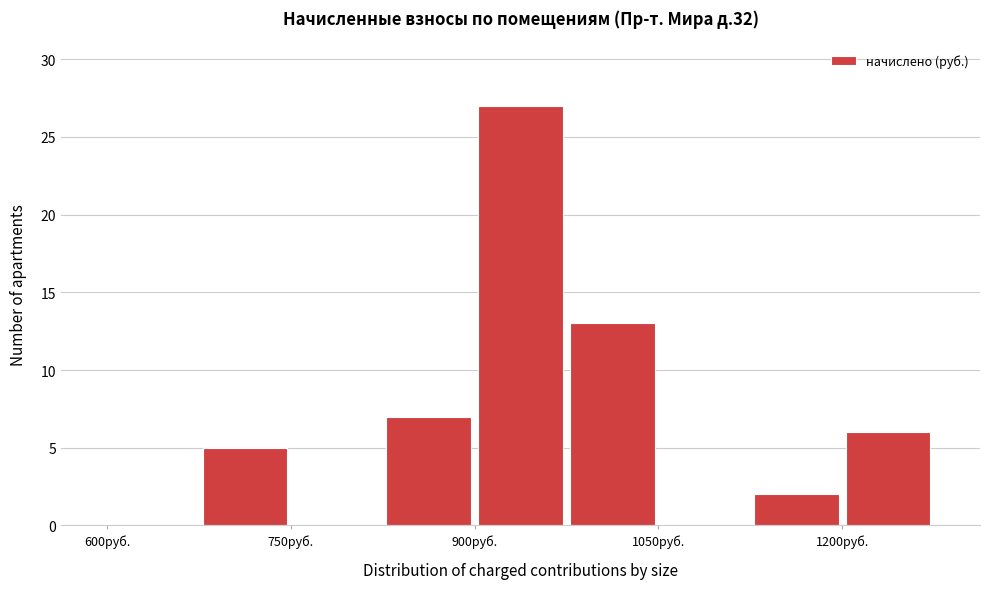

Read against the x-axis, roughly where is the centre of the tallest bar?

940